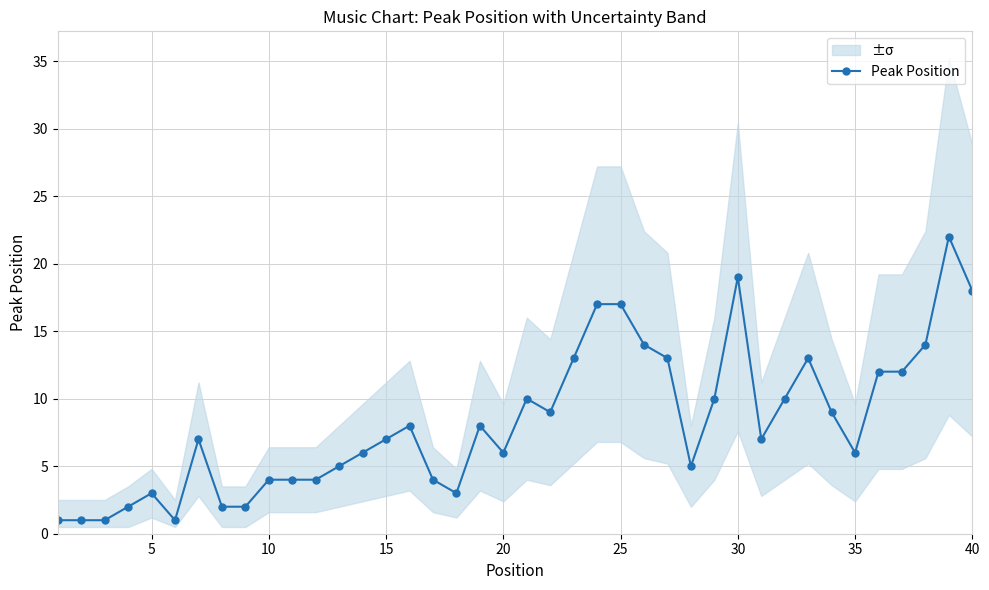

What is the greatest value displayed?

22